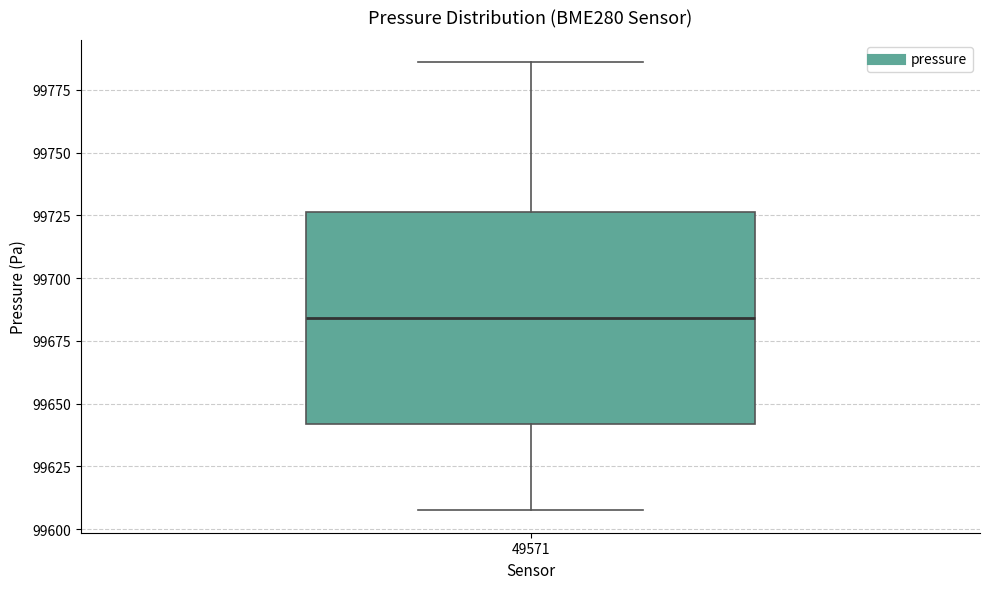

Transcribe this box plot: give where the median line is, the range the box spans, and where the two whiskers end, as read against the y-axis. The values are not printed on the chart, so give them approximately, as read against the axis.

median 99685, box 99640 to 99725, whiskers 99610 to 99785